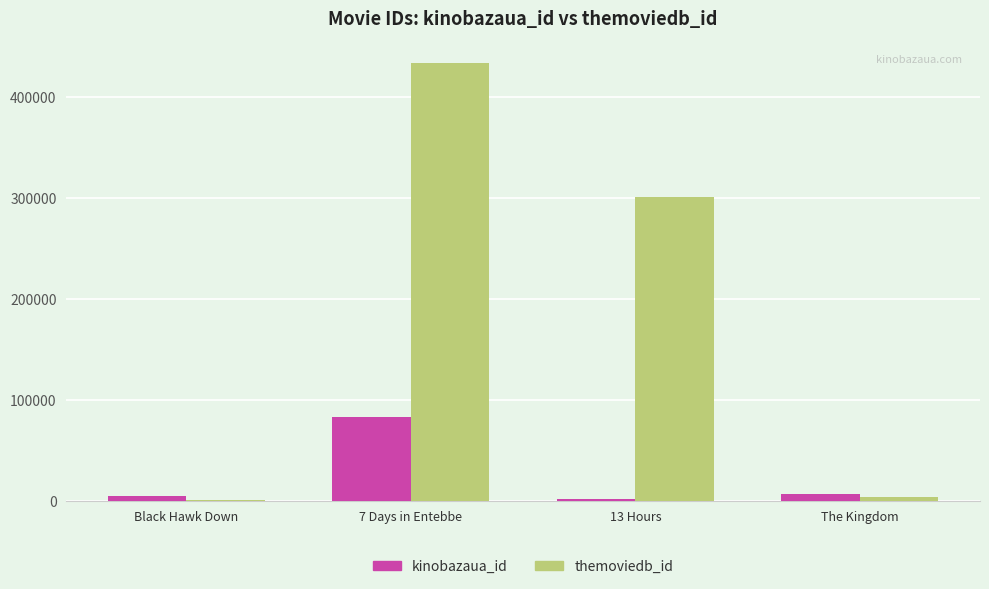

What is the maximum value for kinobazaua_id?

82968